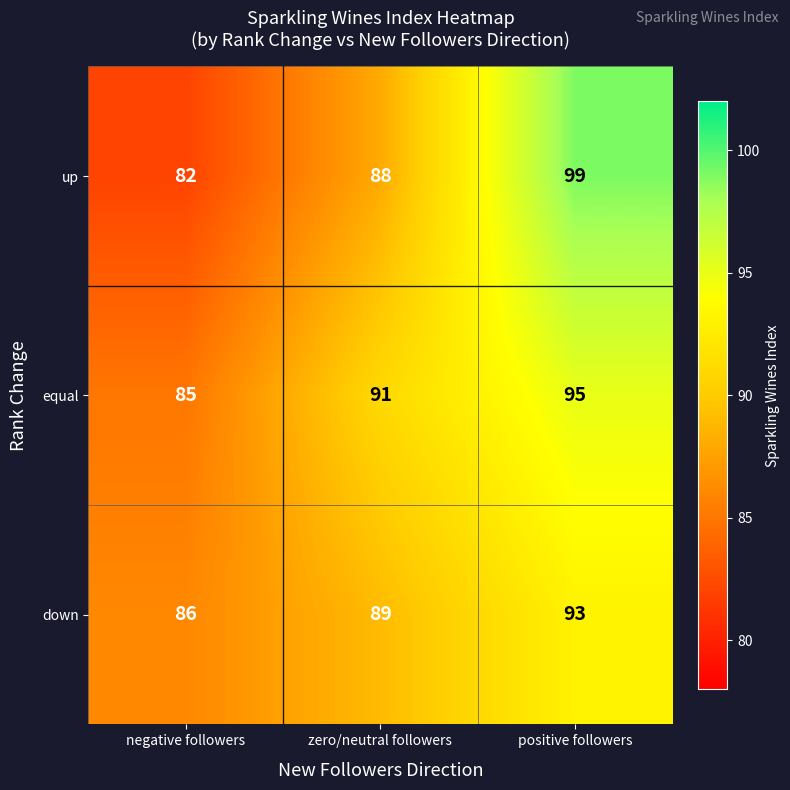

At which category is the sum across all series the highest?

positive followers